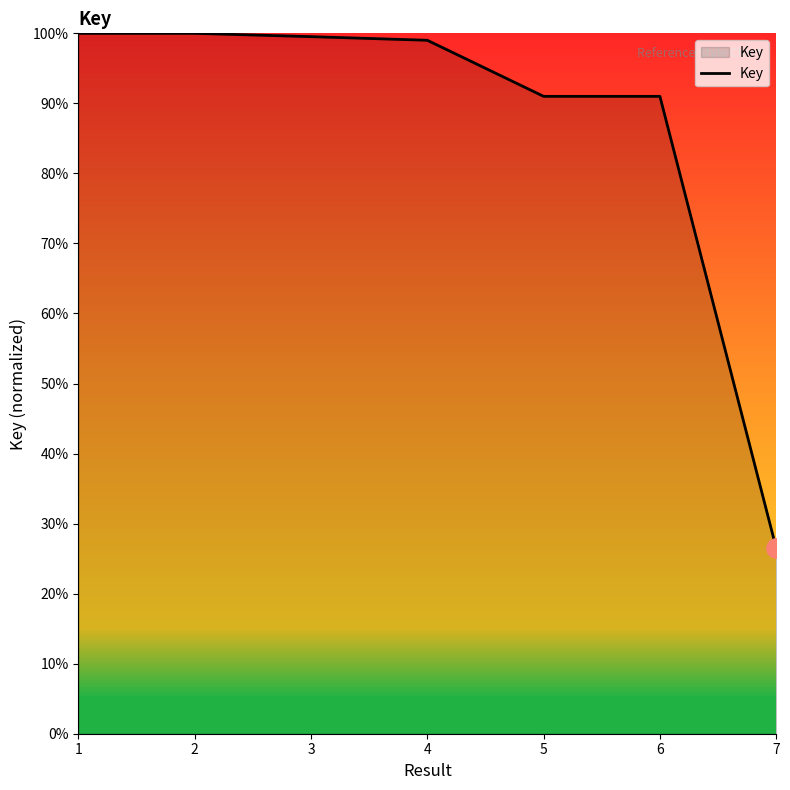

What is the maximum value shown in the chart?

100.0